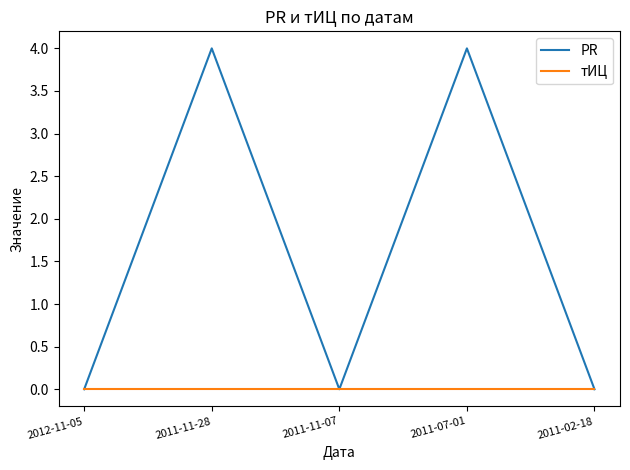

Rank the series by their maximum value, from highest to lowest.

PR, тИЦ